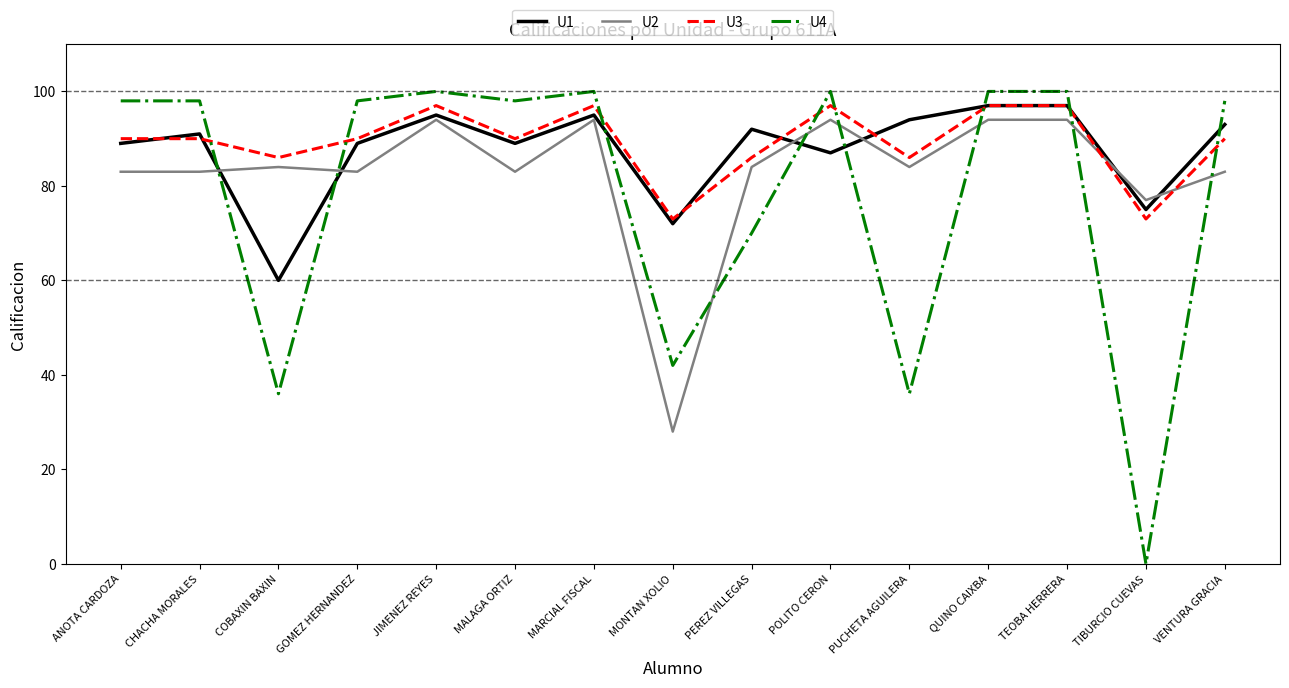

What is the sum of the U2 values at COBAXIN BAXIN and MARCIAL FISCAL?

178